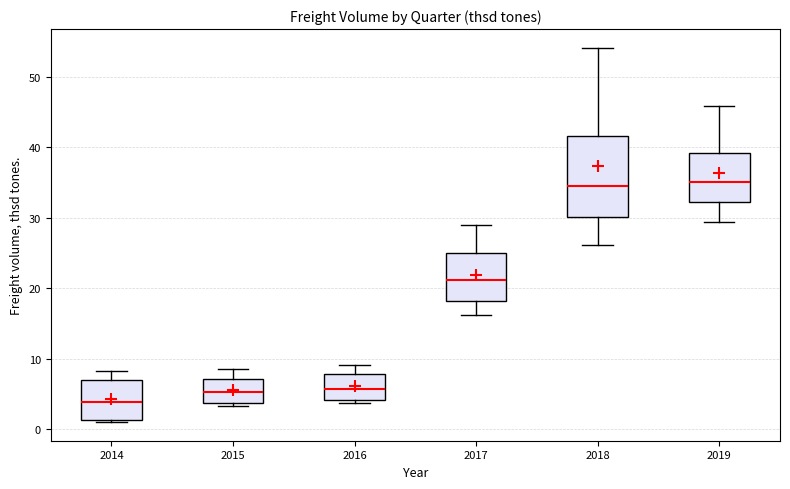

Where does the upper whisker of the box at x = 2016 end on the y-axis? The values are not printed on the chart, so give them approximately, as read against the axis.

9